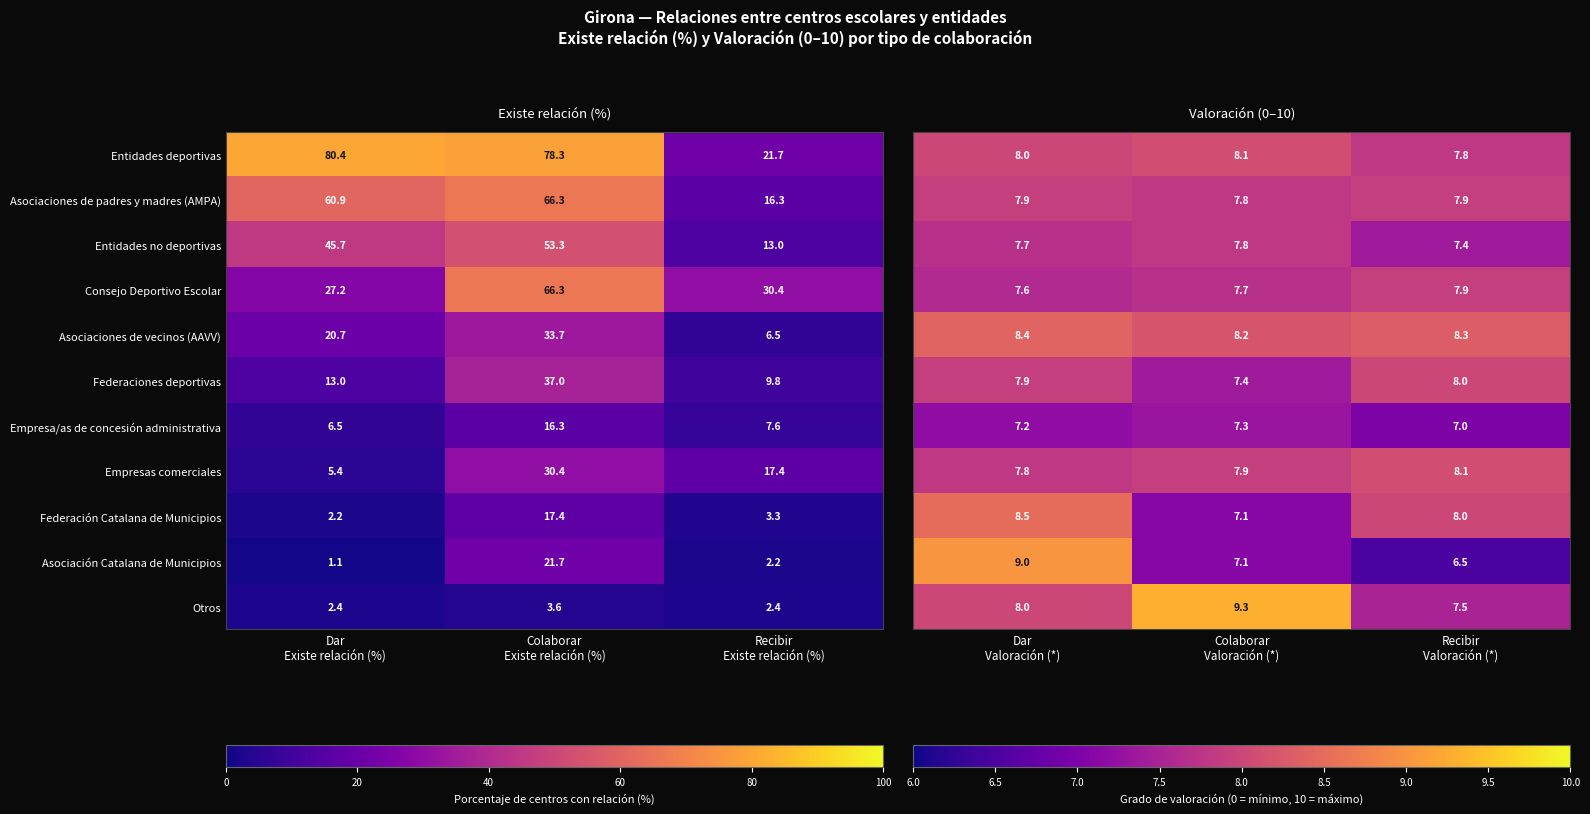

What is the average value of the Entidades no deportivas series?

37.3